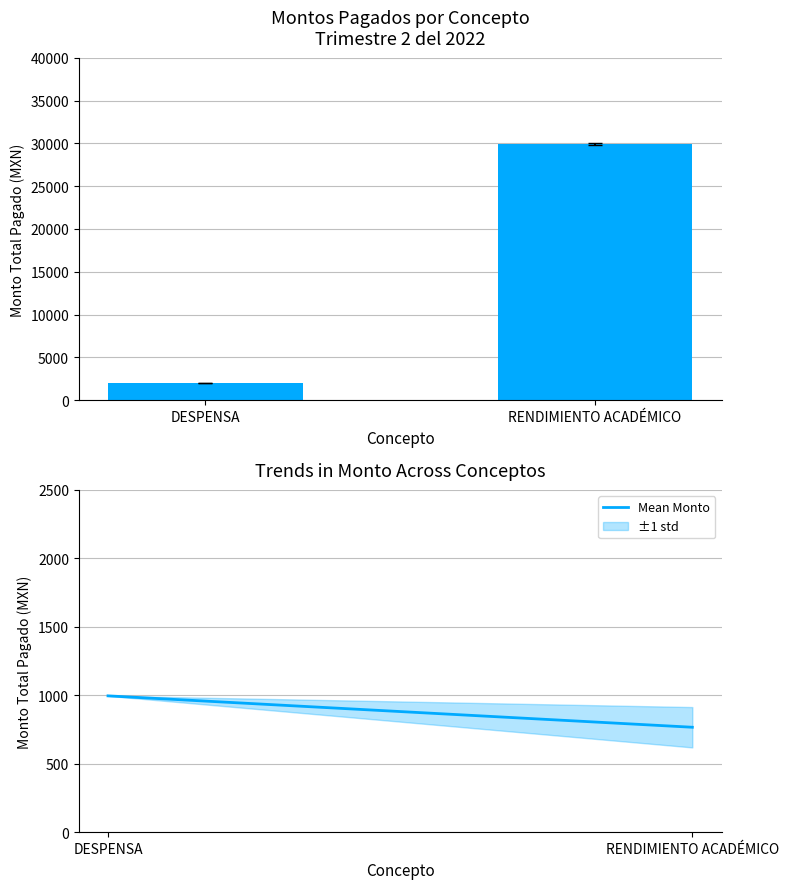

What is the approximate value of Total Monto at RENDIMIENTO ACADÉMICO?

29906.8